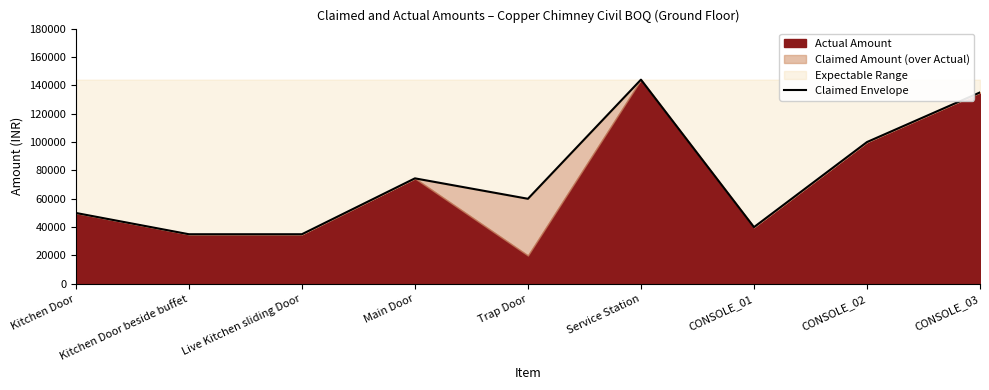

How many lines are shown in the chart?

1